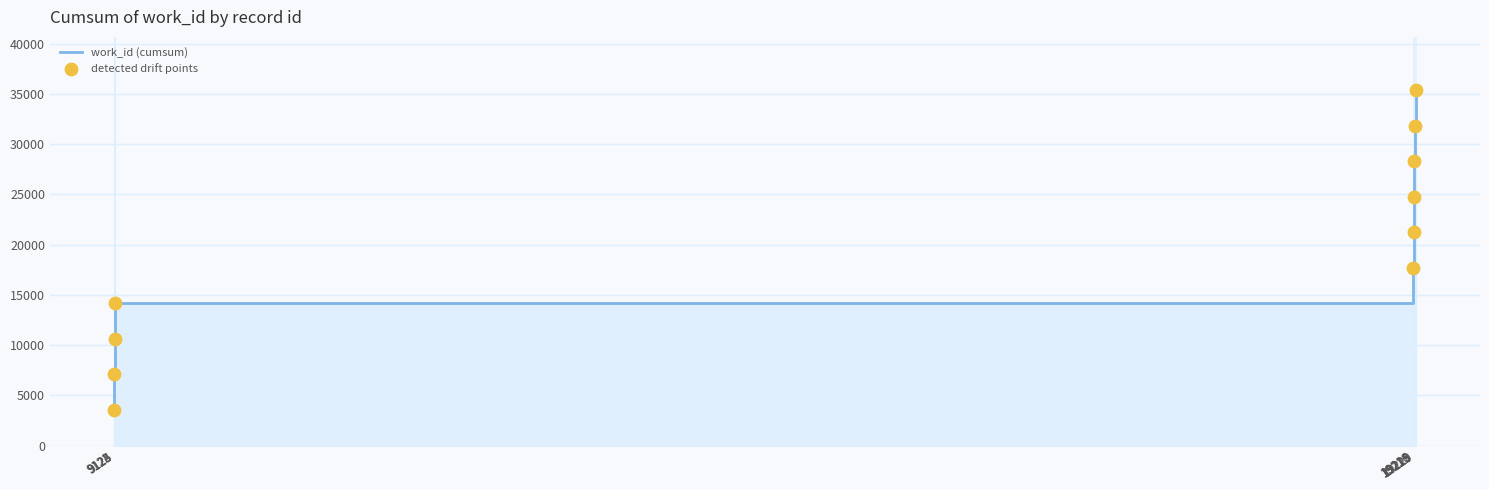

At which category is the sum across all series the highest?

19229